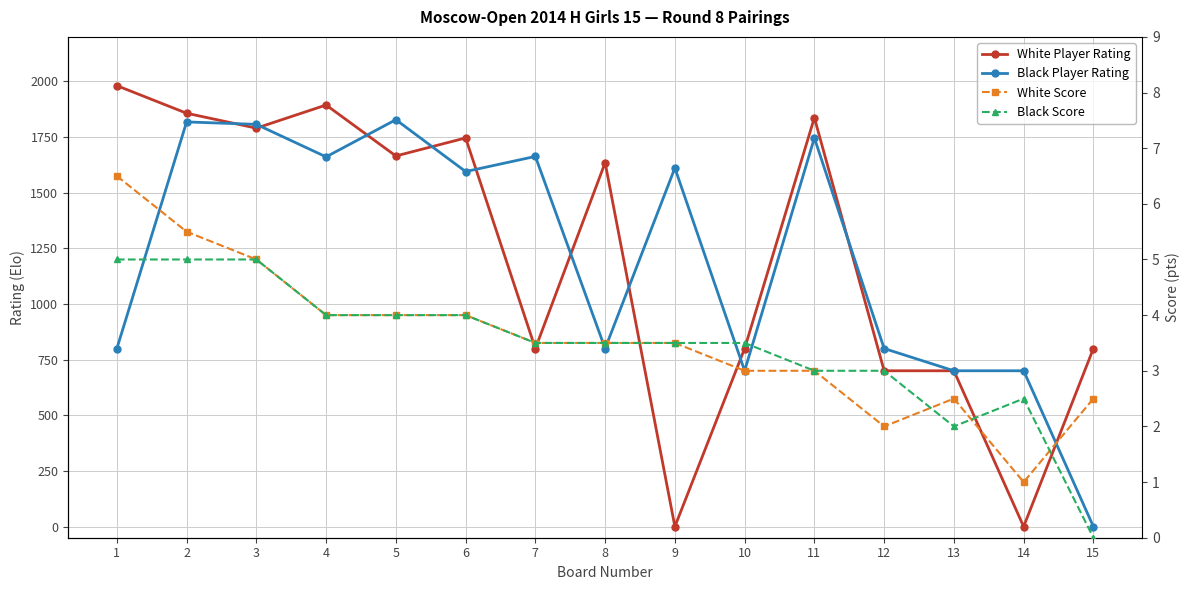

In Black Score, how many points are higher than both neighbors (excluding endpoints)?

1